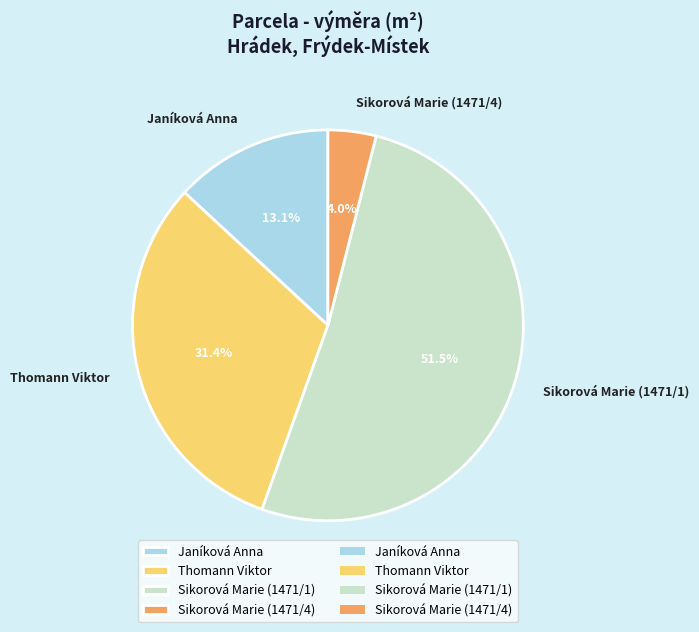

Rank the categories by value from lowest to highest.

Sikorová Marie (1471/4), Janíková Anna, Thomann Viktor, Sikorová Marie (1471/1)